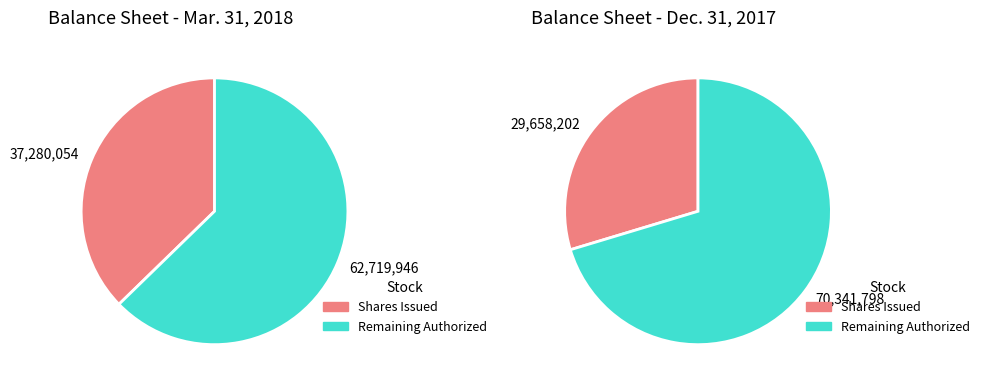

Is it true that Common stock, shares authorized is 65% of the pie?

False